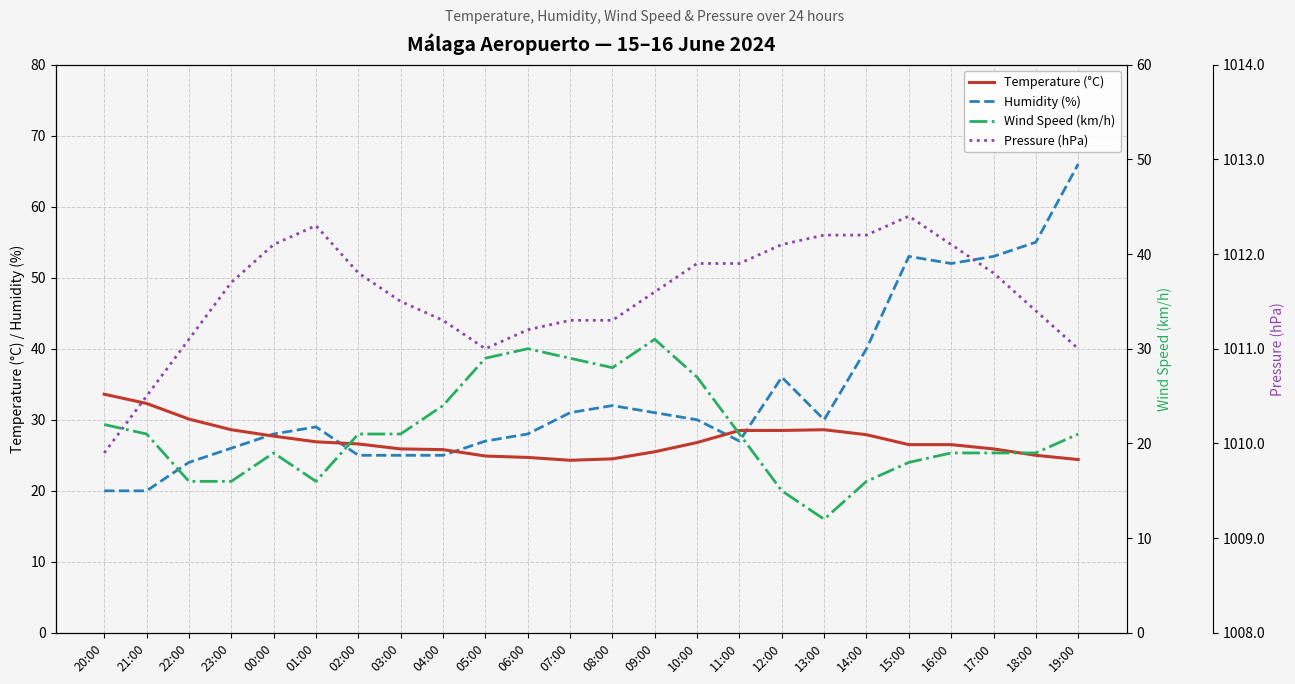

Reading left to right, transcribe all the data shown in this chart.

Temperature (°C): 20:00=33.6	21:00=32.3	22:00=30.1	23:00=28.6	00:00=27.7	01:00=26.9	02:00=26.6	03:00=25.9	04:00=25.8	05:00=24.9	06:00=24.7	07:00=24.3	08:00=24.5	09:00=25.5	10:00=26.8	11:00=28.5	12:00=28.5	13:00=28.6	14:00=27.9	15:00=26.5	16:00=26.5	17:00=25.9	18:00=25.0	19:00=24.4
Humidity (%): 20:00=20.0	21:00=20.0	22:00=24.0	23:00=26.0	00:00=28.0	01:00=29.0	02:00=25.0	03:00=25.0	04:00=25.0	05:00=27.0	06:00=28.0	07:00=31.0	08:00=32.0	09:00=31.0	10:00=30.0	11:00=27.0	12:00=36.0	13:00=30.0	14:00=40.0	15:00=53.0	16:00=52.0	17:00=53.0	18:00=55.0	19:00=66.0
Wind Speed (km/h): 20:00=22.0	21:00=21.0	22:00=16.0	23:00=16.0	00:00=19.0	01:00=16.0	02:00=21.0	03:00=21.0	04:00=24.0	05:00=29.0	06:00=30.0	07:00=29.0	08:00=28.0	09:00=31.0	10:00=27.0	11:00=21.0	12:00=15.0	13:00=12.0	14:00=16.0	15:00=18.0	16:00=19.0	17:00=19.0	18:00=19.0	19:00=21.0
Pressure (hPa): 20:00=1009.9	21:00=1010.5	22:00=1011.1	23:00=1011.7	00:00=1012.1	01:00=1012.3	02:00=1011.8	03:00=1011.5	04:00=1011.3	05:00=1011.0	06:00=1011.2	07:00=1011.3	08:00=1011.3	09:00=1011.6	10:00=1011.9	11:00=1011.9	12:00=1012.1	13:00=1012.2	14:00=1012.2	15:00=1012.4	16:00=1012.1	17:00=1011.8	18:00=1011.4	19:00=1011.0